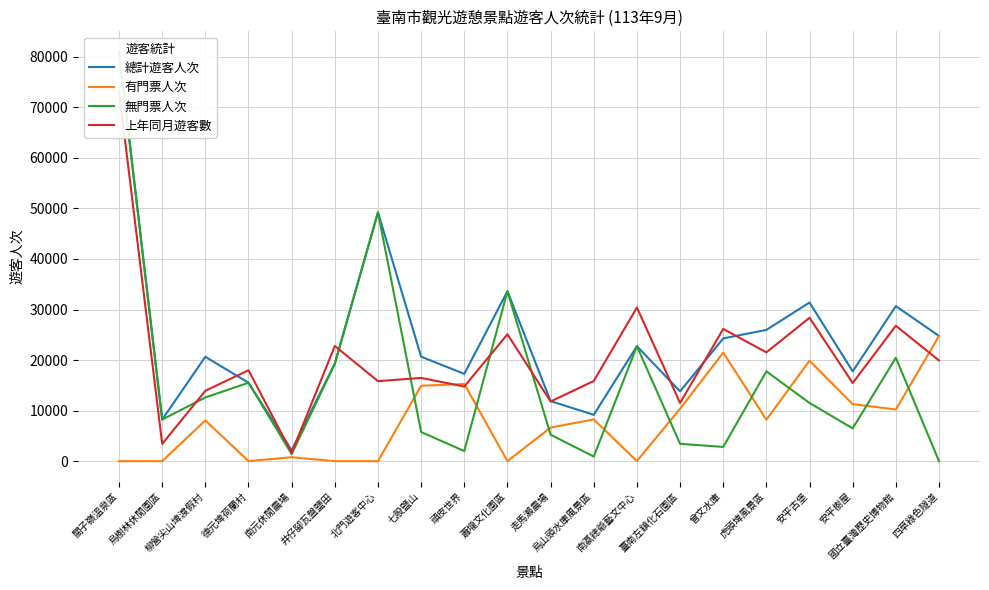

Where do 無門票人次 and 上年同月遊客數 first cross each other?

烏樹林休閒園區 and 柳營尖山埤渡假村